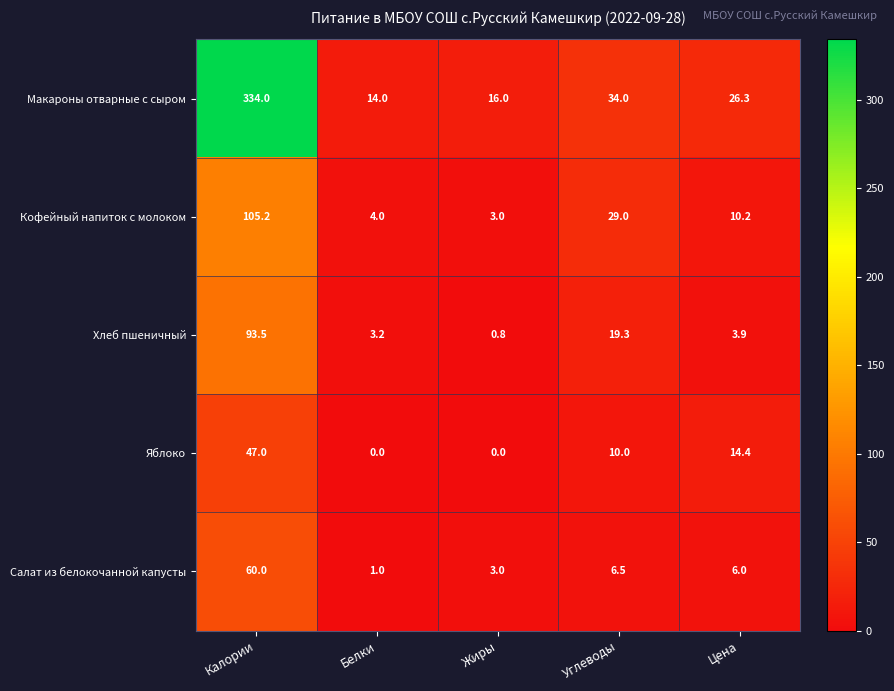

Reading left to right, extract all data points from this chart.

Макароны отварные с сыром: Калории=334.0	Белки=14.0	Жиры=16.0	Углеводы=34.0	Цена=26.3
Кофейный напиток с молоком: Калории=105.2	Белки=4.0	Жиры=3.0	Углеводы=29.0	Цена=10.2
Хлеб пшеничный: Калории=93.5	Белки=3.2	Жиры=0.8	Углеводы=19.3	Цена=3.9
Яблоко: Калории=47.0	Белки=0.0	Жиры=0.0	Углеводы=10.0	Цена=14.4
Салат из белокочанной капусты: Калории=60.0	Белки=1.0	Жиры=3.0	Углеводы=6.5	Цена=6.0